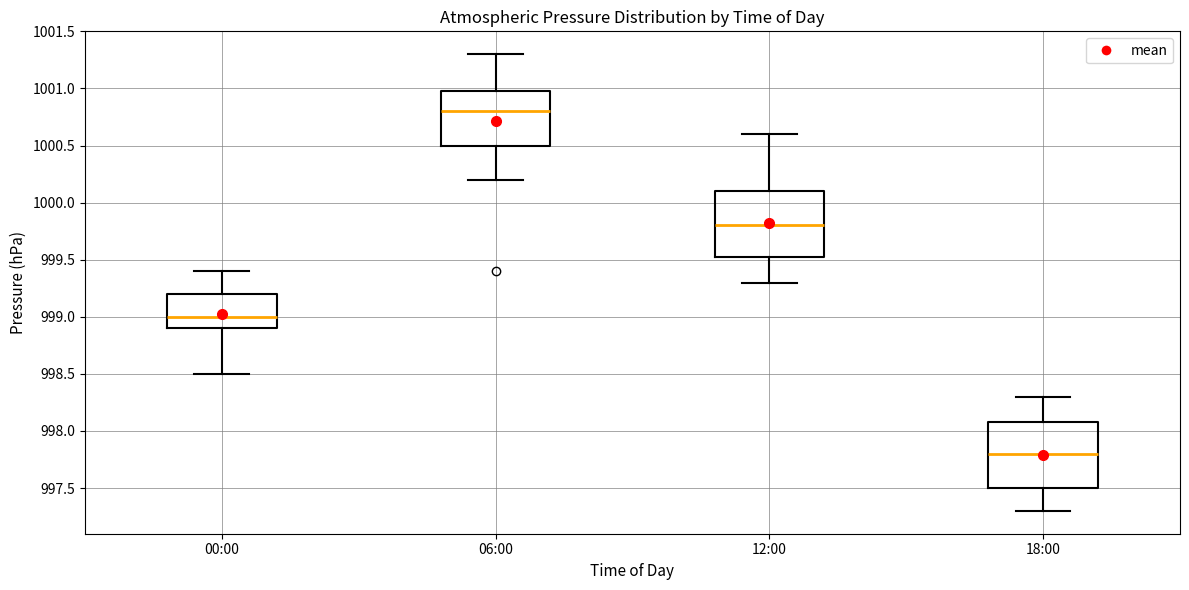

Reading left to right, transcribe this box plot: for each box, give where its median line is, the range the box spans, and where its two whiskers end, as read against the y-axis. The values are not printed on the chart, so give them approximately, as read against the axis.

00:00: median 999.00, box 998.90 to 999.20, whiskers 998.50 to 999.40
06:00: median 1000.80, box 1000.50 to 1001.00, whiskers 1000.20 to 1001.30
12:00: median 999.80, box 999.55 to 1000.10, whiskers 999.30 to 1000.60
18:00: median 997.80, box 997.50 to 998.10, whiskers 997.30 to 998.30